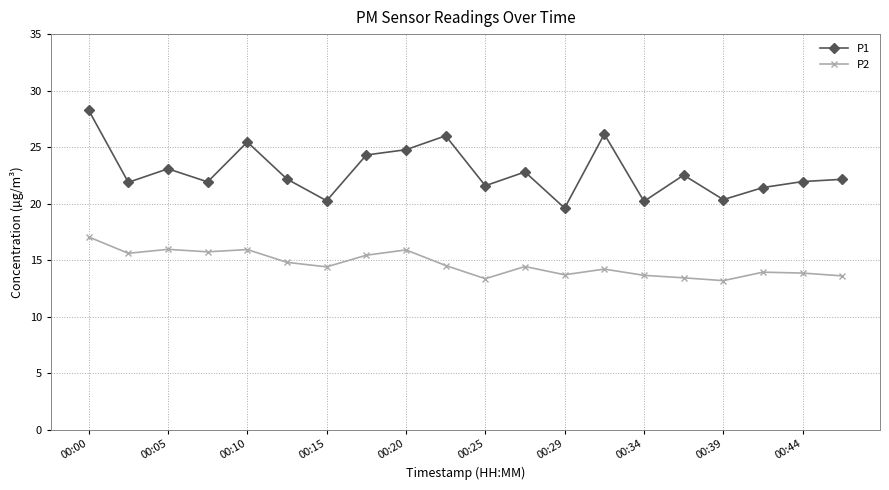

True or false: P1 and P2 intersect in this chart.

False